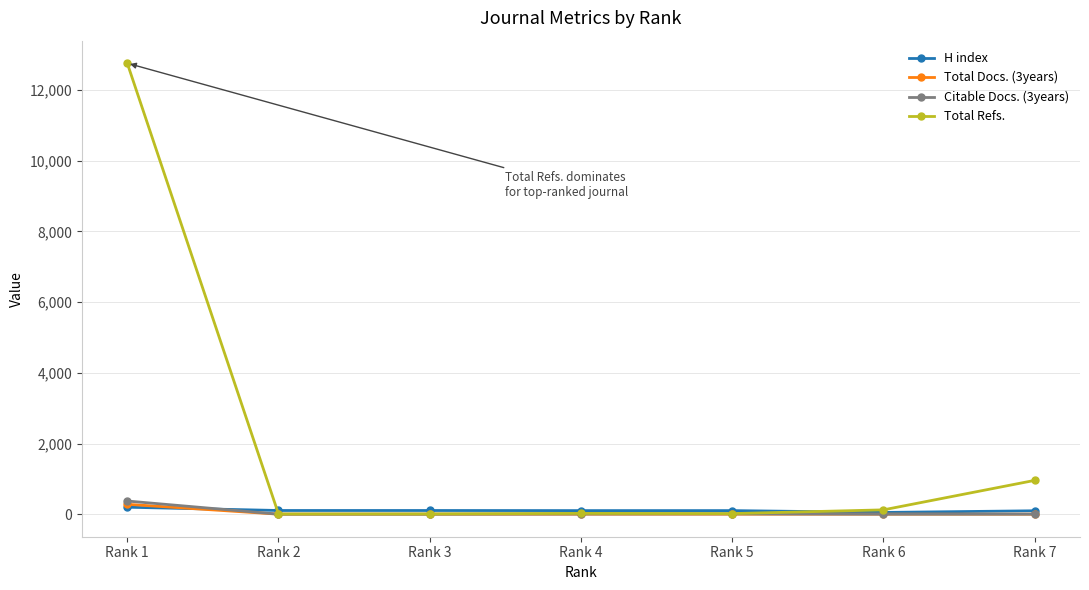

What is the difference between the Citable Docs. (3years) values at Rank 1 and Rank 7?

372